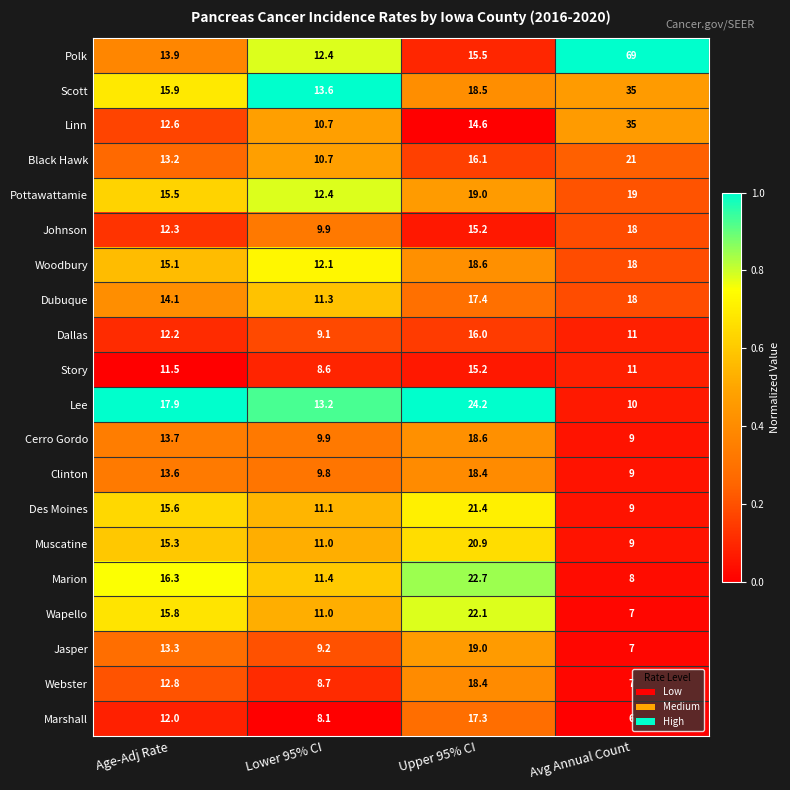

Is it true that Lee equals 17.9 at Age-Adj Rate?

True